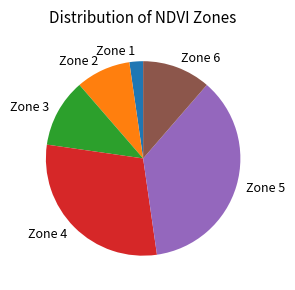

Between Zone 3 and Zone 2, which is larger?

Zone 3